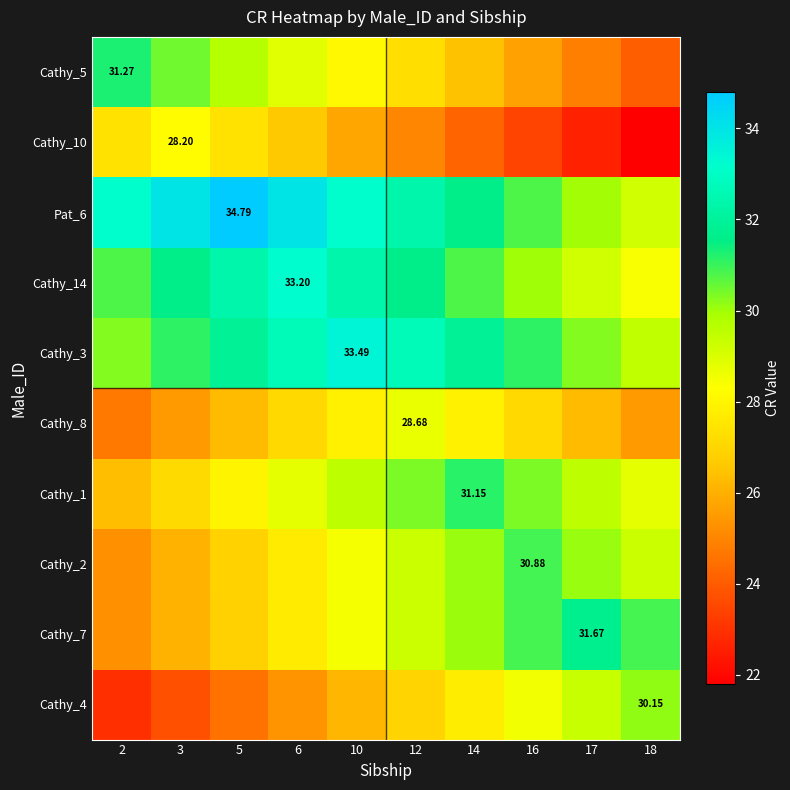

What is the difference between the maximum and minimum values in the Cathy_2 series?

5.6